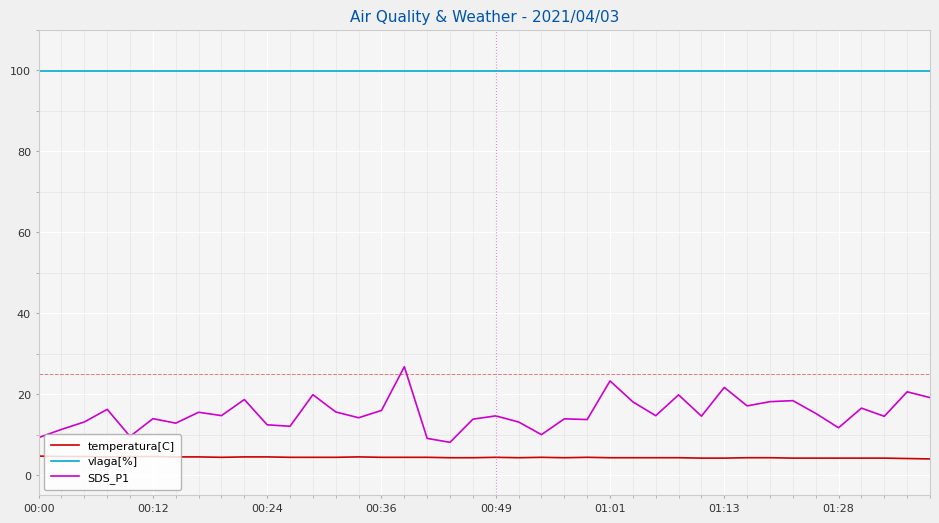

Which series has the largest range (max minus min)?

SDS_P1